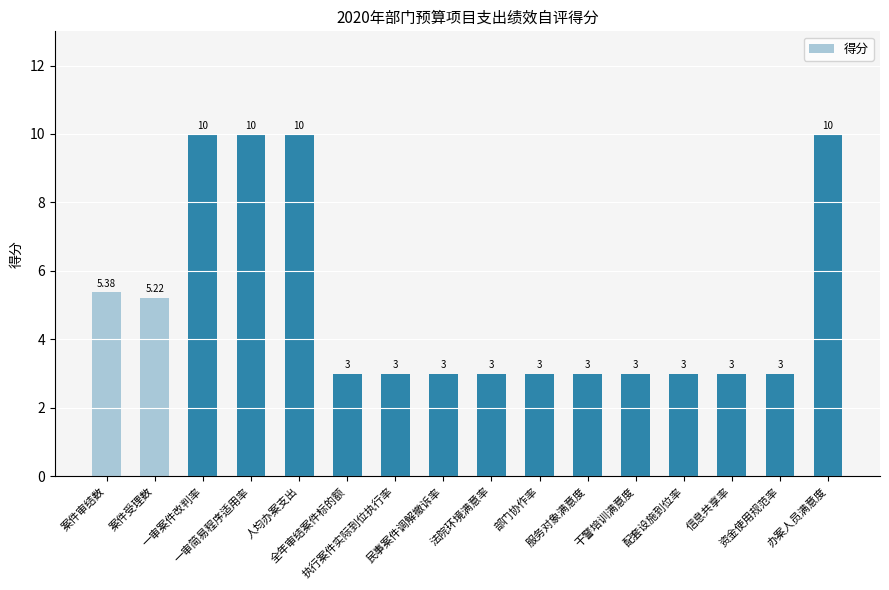

What is the difference between the second highest and second lowest values?

7.0